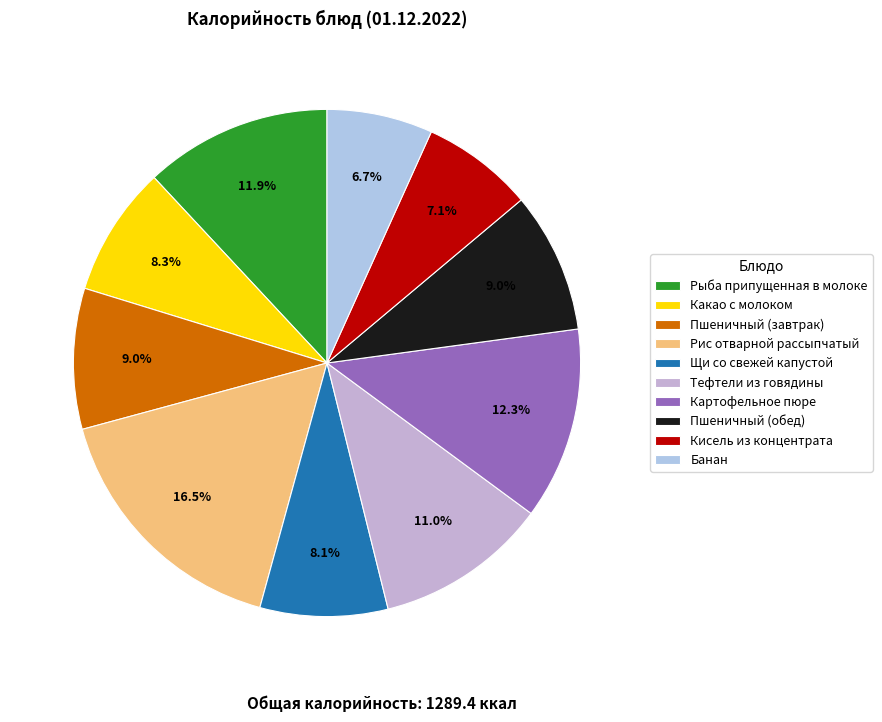

Is there any slice that represents more than half of the pie?

No